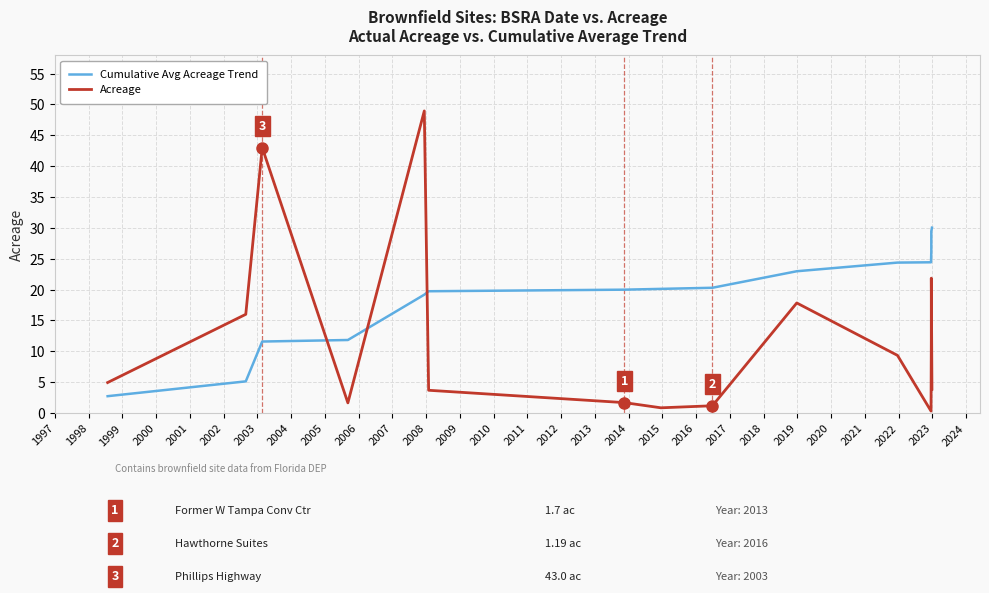

How many lines are shown in the chart?

2